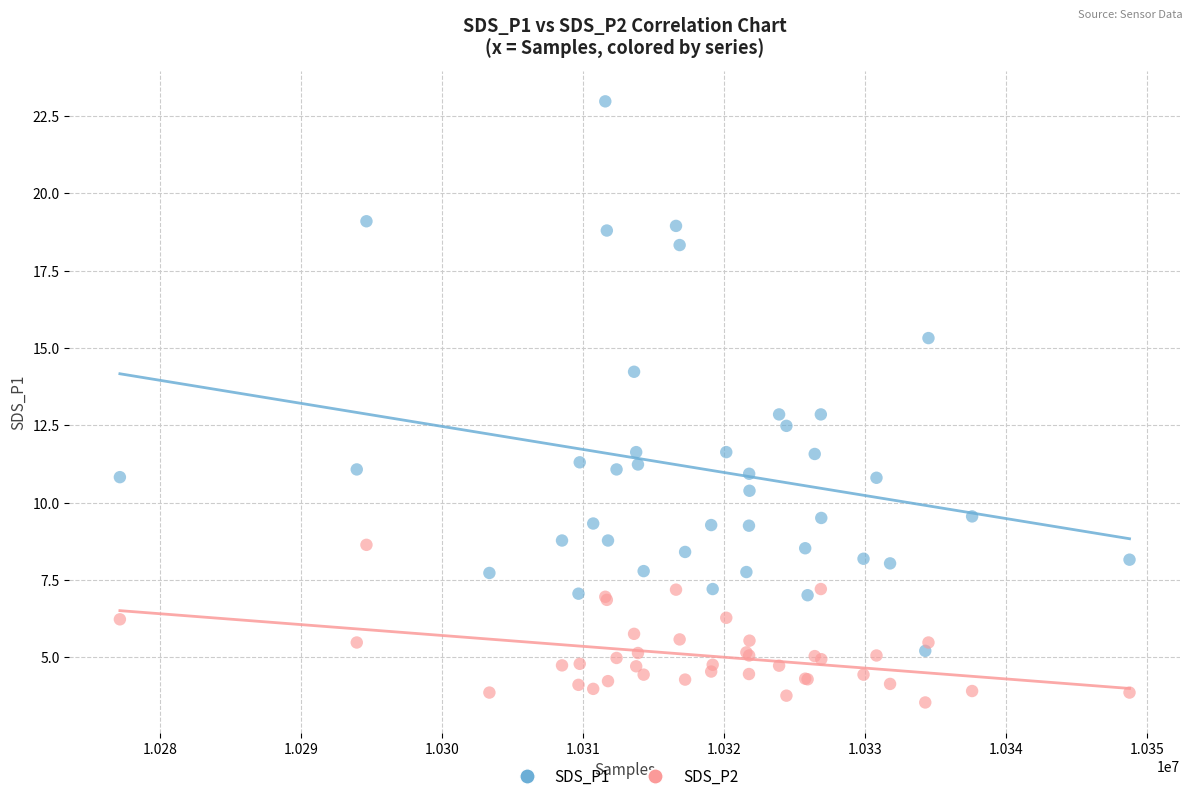

In the SDS_P1 series, what Y value is closest to 14?

14.2